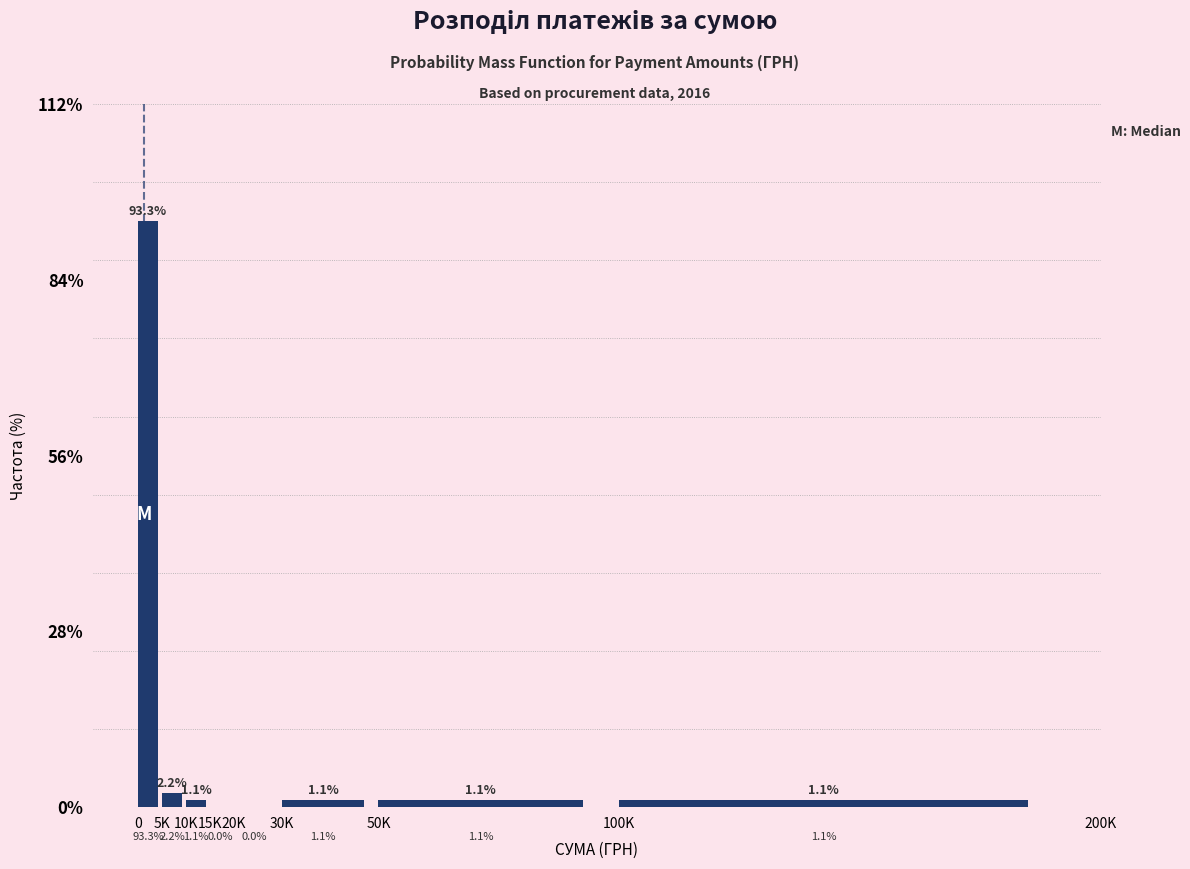

Reading left to right, list all the values displayed in this chart.

0=93.3	5K=2.2	10K=1.1	15K=0.0	20K=0.0	30K=1.1	50K=1.1	100K=1.1